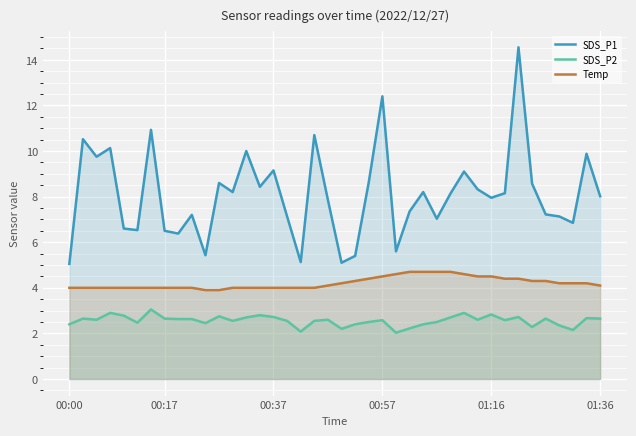

Reading right to left, list all the values displayed in this chart.

SDS_P1: 8.0	9.9	6.8	7.1	7.2	8.6	14.6	8.2	8.0	8.3	9.1	8.1	7.0	8.2	7.3	5.6	12.4	8.6	5.4	5.1	7.8	10.7	5.1	7.1	9.2	8.4	10.0	8.2	8.6	5.4	7.2	6.4	6.5	10.9	6.5	6.6	10.1	9.8	10.5	5.0
SDS_P2: 2.6	2.7	2.1	2.4	2.6	2.3	2.7	2.6	2.8	2.6	2.9	2.7	2.5	2.4	2.2	2.0	2.6	2.5	2.4	2.2	2.6	2.5	2.1	2.5	2.7	2.8	2.7	2.5	2.8	2.5	2.6	2.6	2.6	3.0	2.5	2.8	2.9	2.6	2.6	2.4
Temp: 4.1	4.2	4.2	4.2	4.3	4.3	4.4	4.4	4.5	4.5	4.6	4.7	4.7	4.7	4.7	4.6	4.5	4.4	4.3	4.2	4.1	4.0	4.0	4.0	4.0	4.0	4.0	4.0	3.9	3.9	4.0	4.0	4.0	4.0	4.0	4.0	4.0	4.0	4.0	4.0